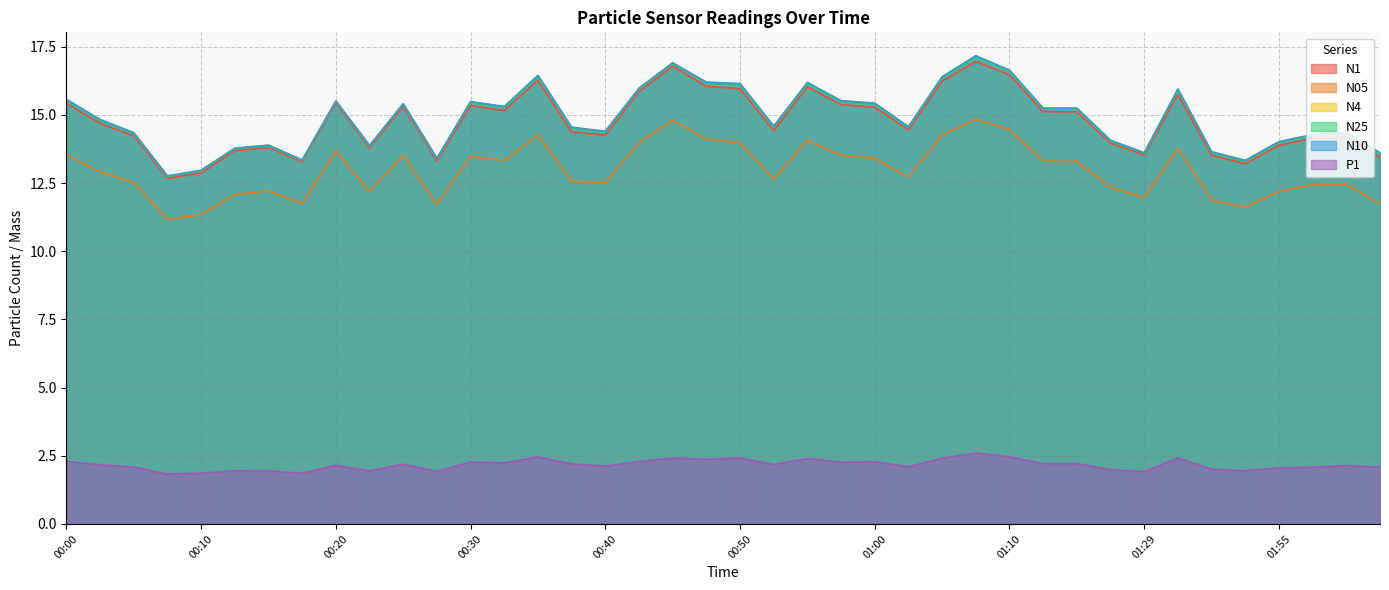

Which label corresponds to the largest value in the chart?

01:07